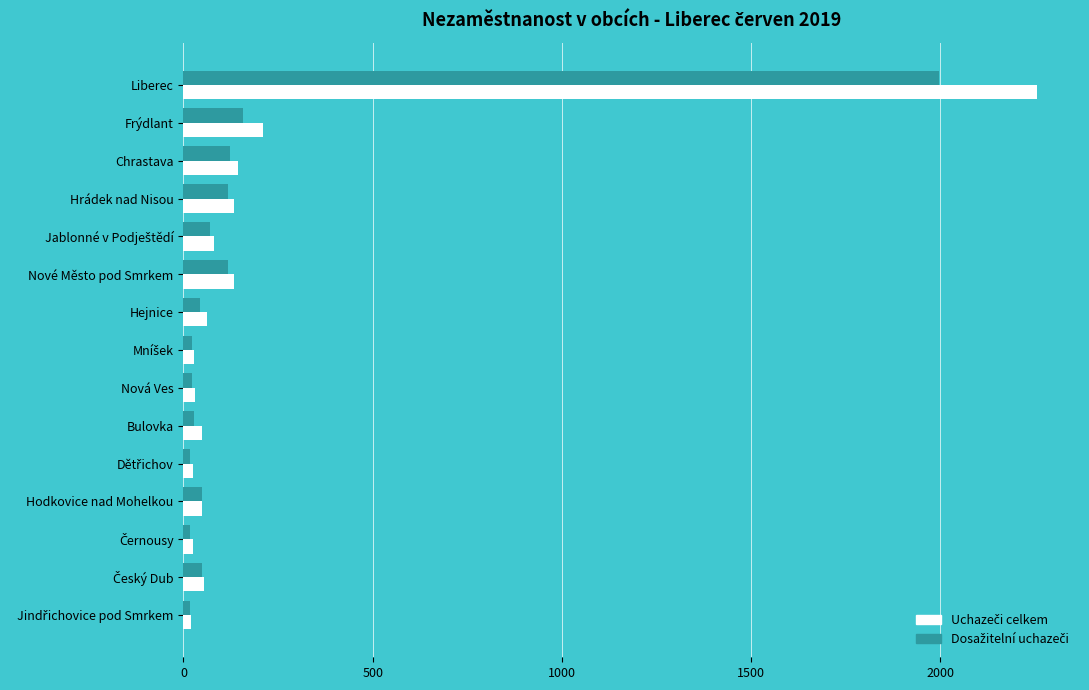

At which category does the chart reach its peak across all series?

Liberec